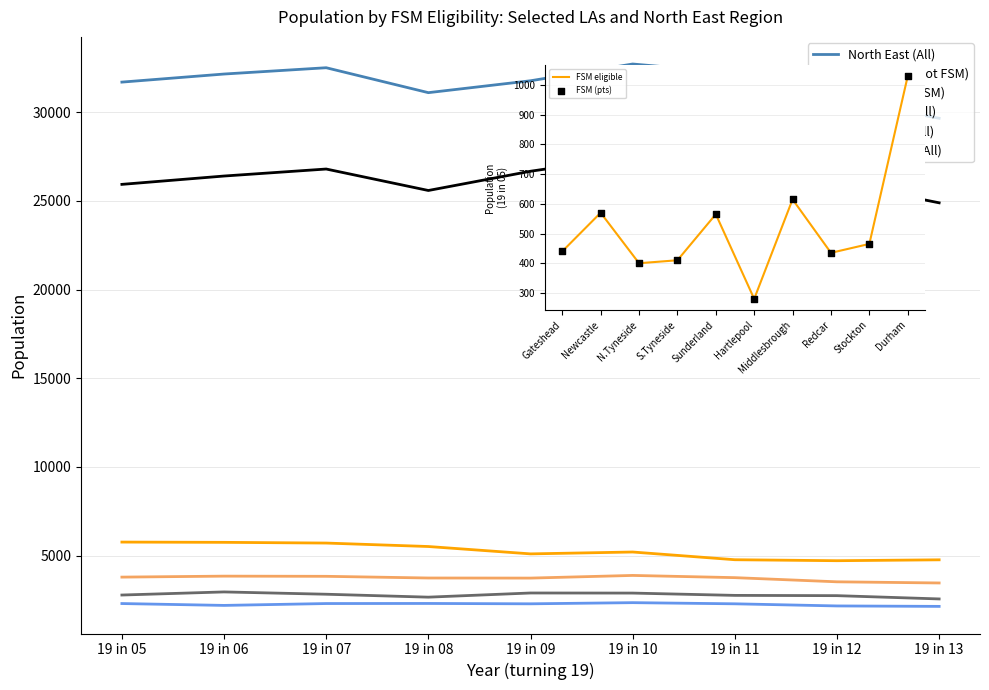

Which series has the largest total across all categories?

North East (All)